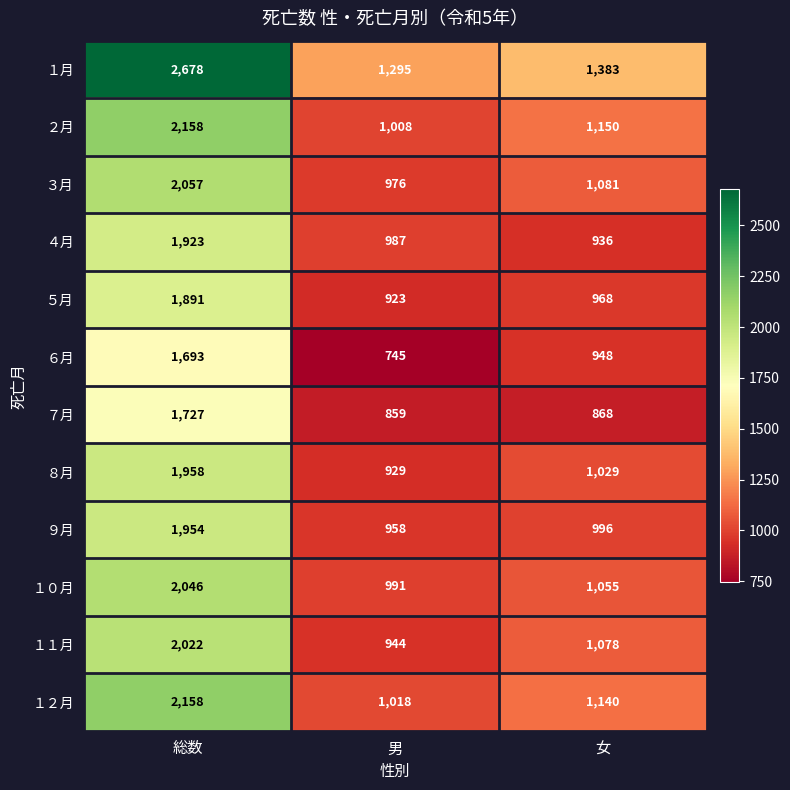

Which series has the widest spread of values?

１月